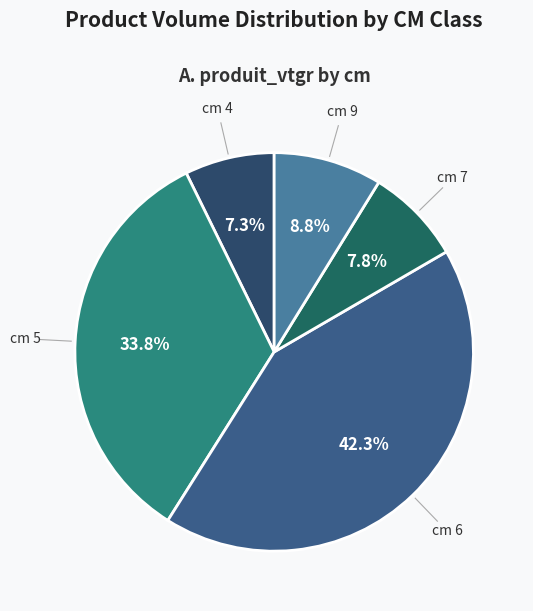

To the nearest percent, what is the average slice percentage?

20%